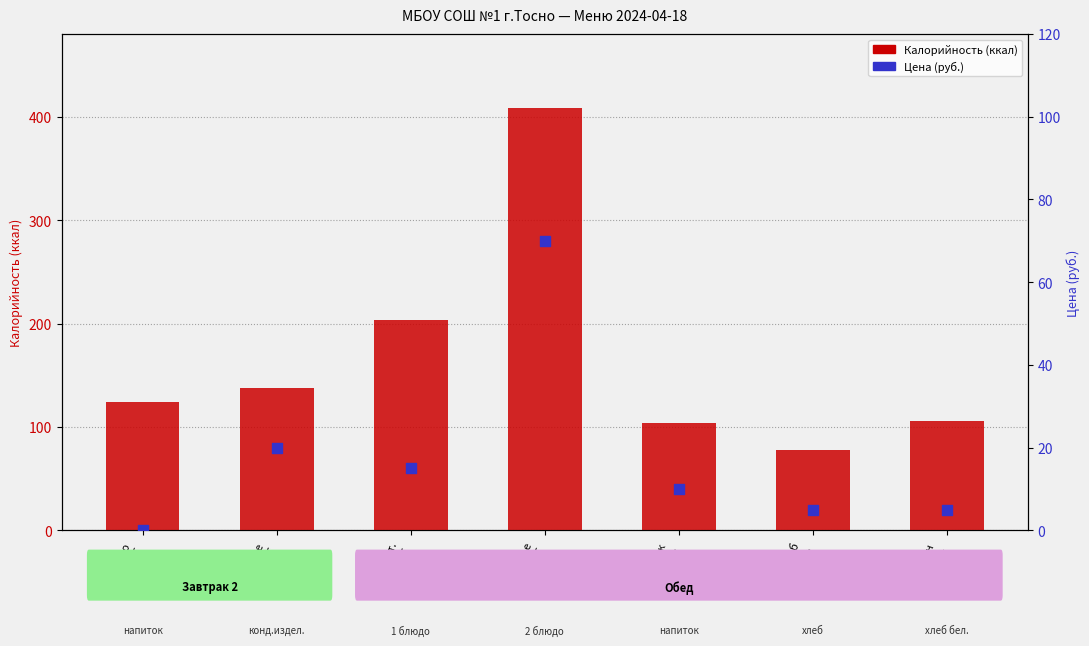

At which category is the sum across all series the highest?

Жаркое
200г